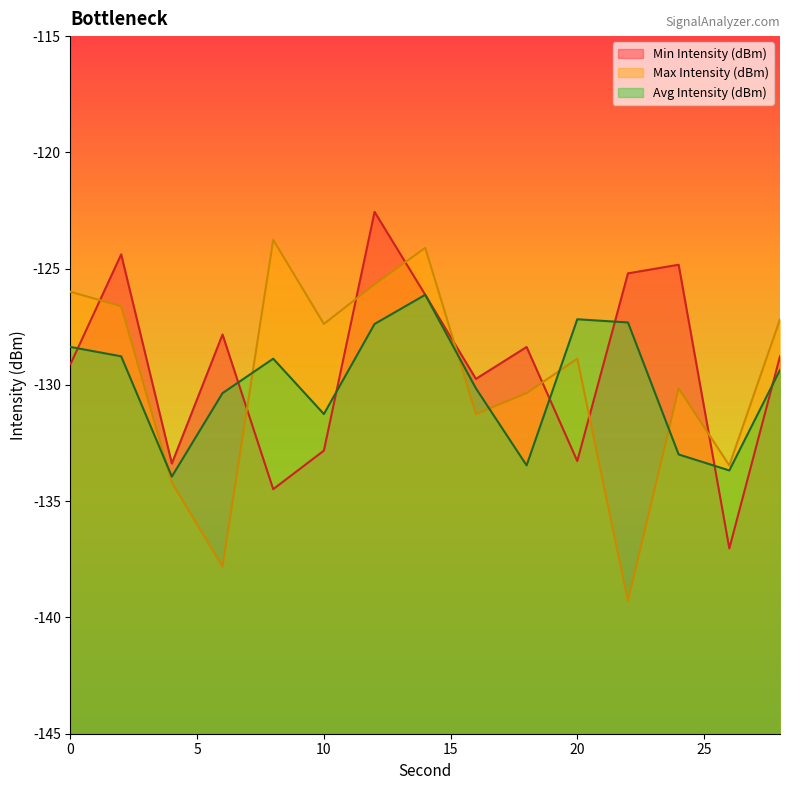

How many data points does each series have?

15